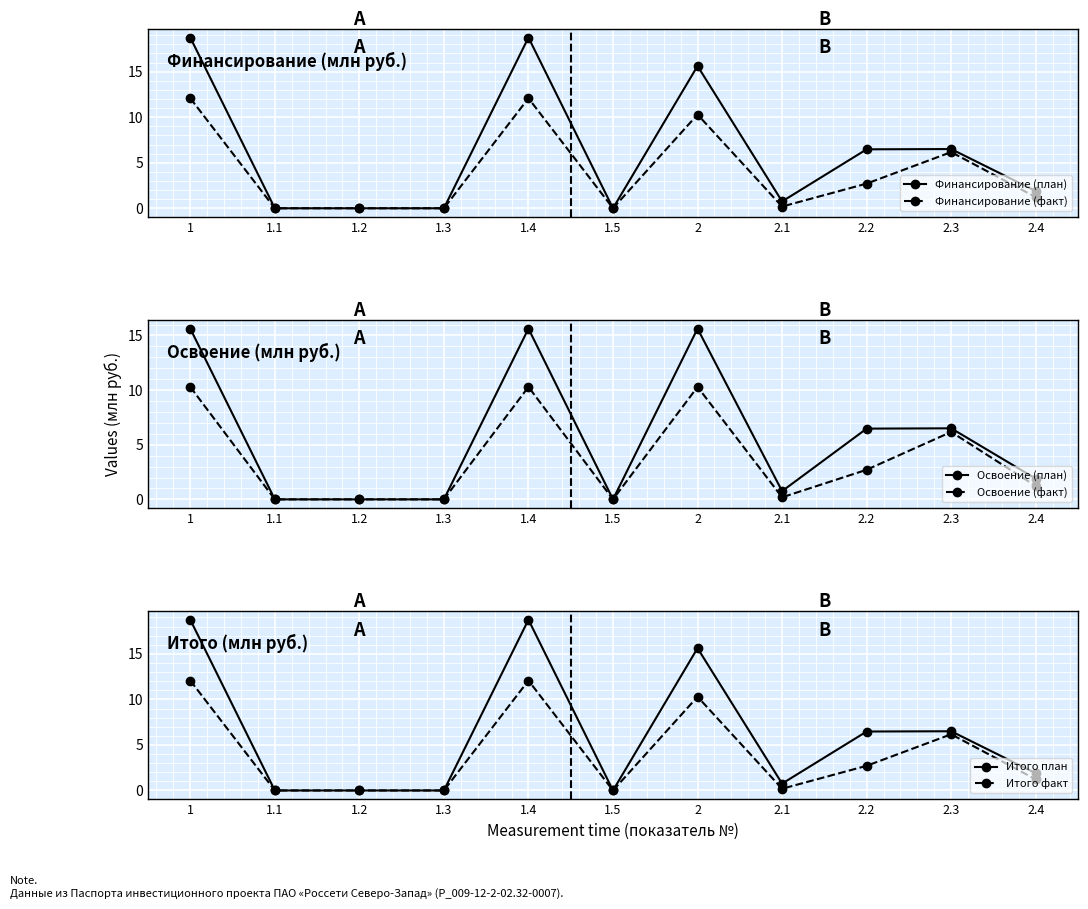

The value of Финансирование (факт) at 1.3 is 3.7. True or false?

False